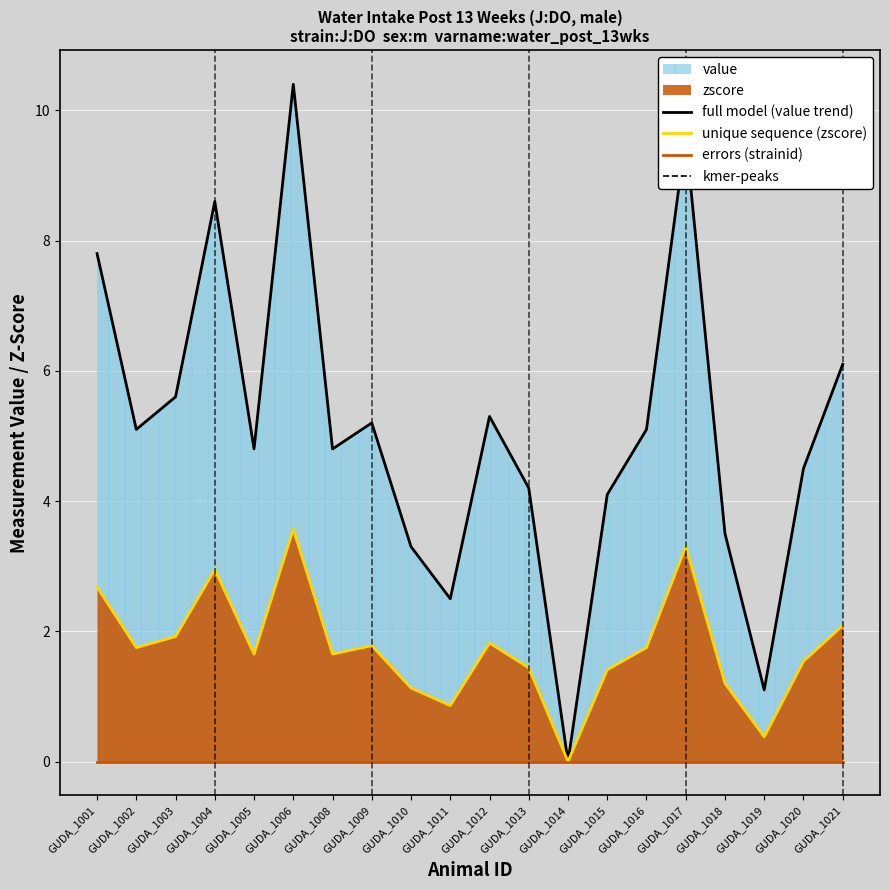

What is the difference between the maximum and minimum values in the unique sequence (zscore) series?

3.6